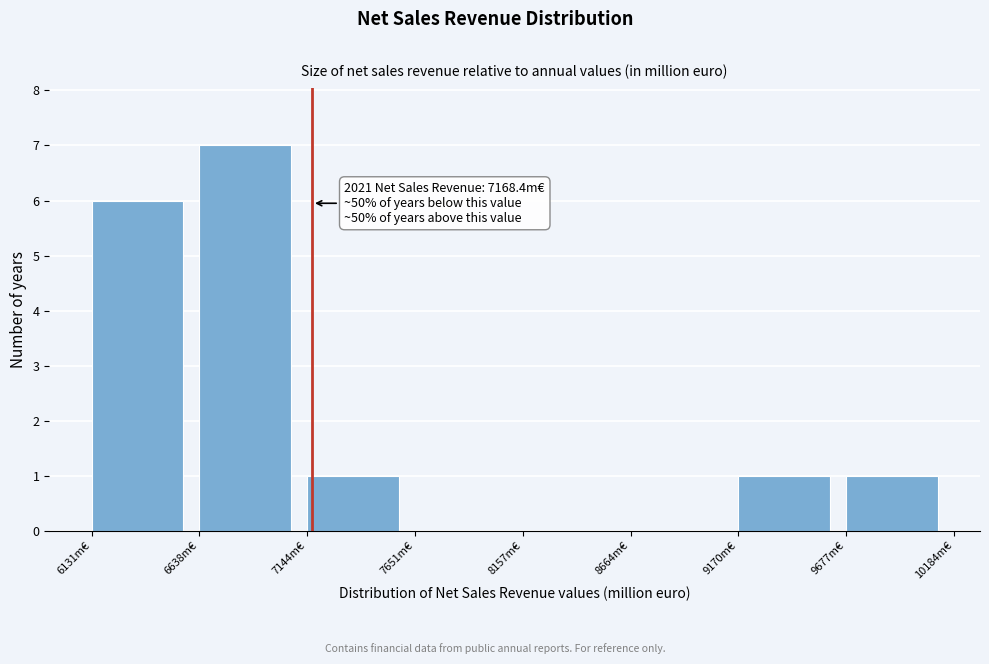

Which range on the x-axis has the tallest bar?

6600 to 7100